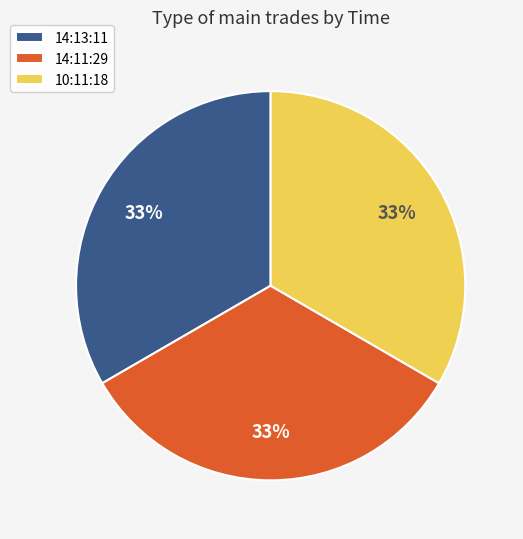

What percentage is the 14:11:29 slice, to the nearest percent?

33%